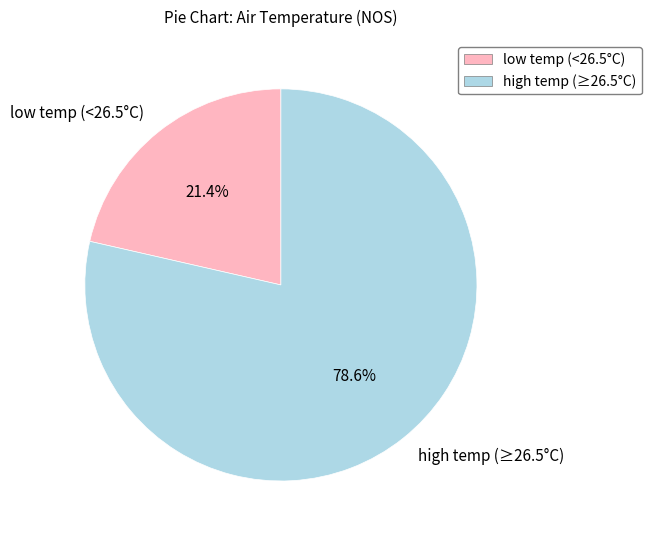

What percentage is NOT represented by low temp (<26.5°C)?

78.6%